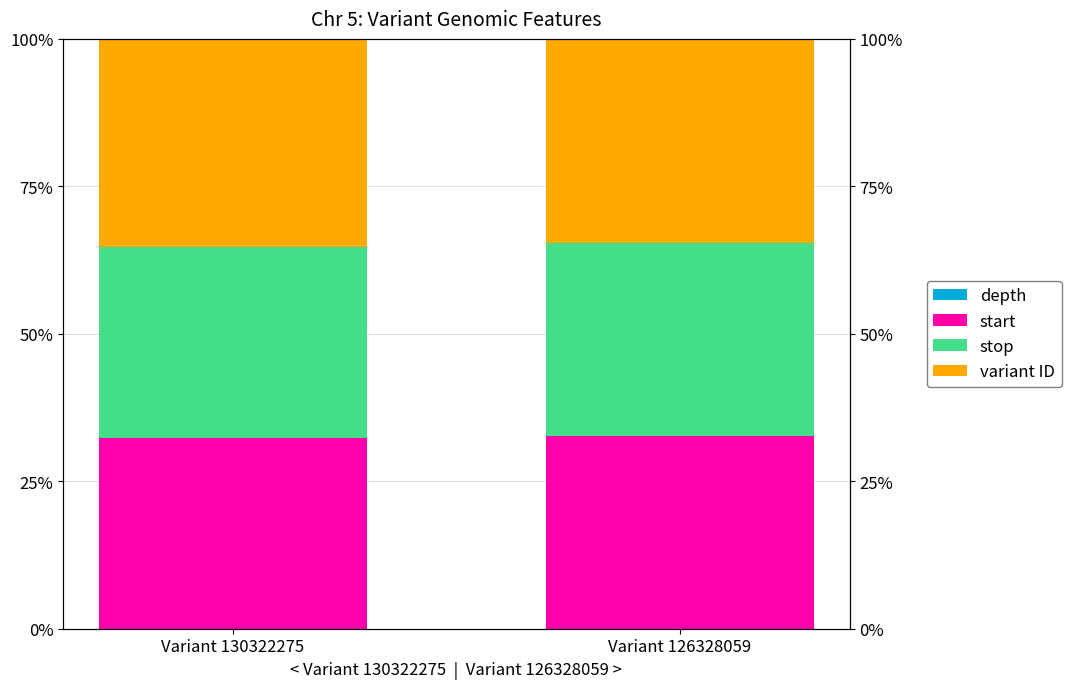

Between Variant 130322275 and Variant 126328059, which series saw the biggest shift?

variant ID